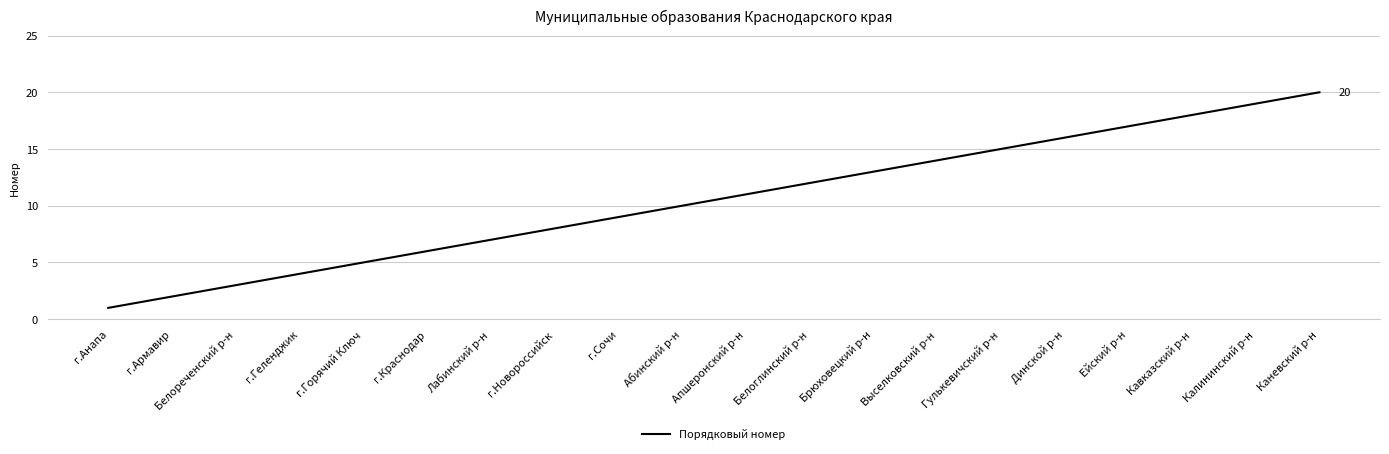

Reading left to right, transcribe all the data shown in this chart.

г.Анапа=1	г.Армавир=2	Белореченский р-н=3	г.Геленджик=4	г.Горячий Ключ=5	г.Краснодар=6	Лабинский р-н=7	г.Новороссийск=8	г.Сочи=9	Абинский р-н=10	Апшеронский р-н=11	Белоглинский р-н=12	Брюховецкий р-н=13	Выселковский р-н=14	Гулькевичский р-н=15	Динской р-н=16	Ейский р-н=17	Кавказский р-н=18	Калининский р-н=19	Каневский р-н=20